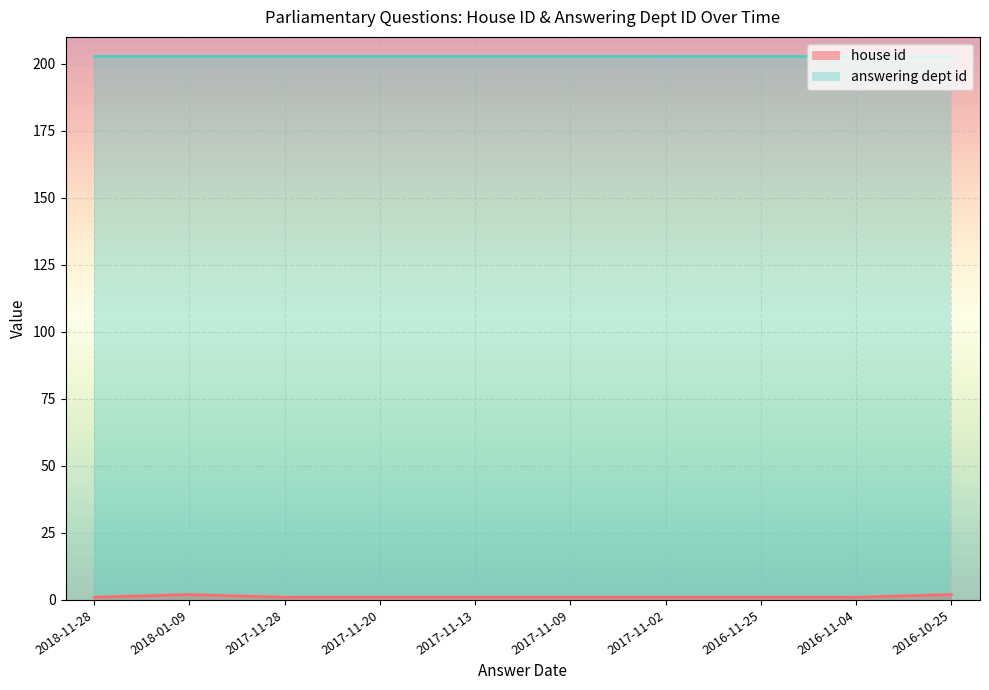

What is the minimum value shown in the chart?

1